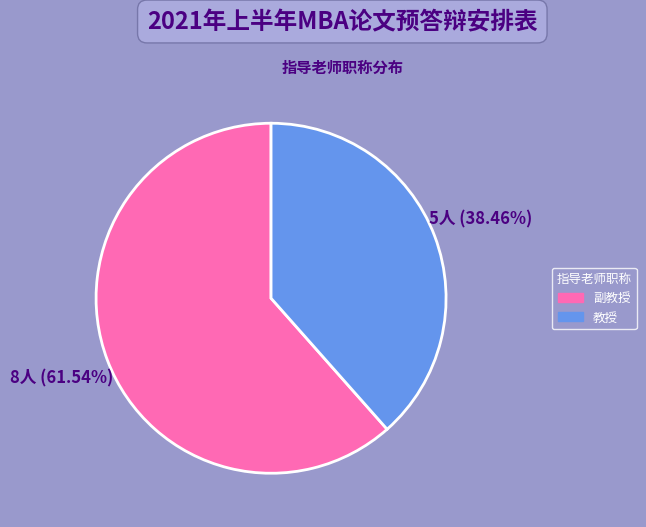

To the nearest percent, what is the difference between the 教授 and 副教授 slice percentages?

23%